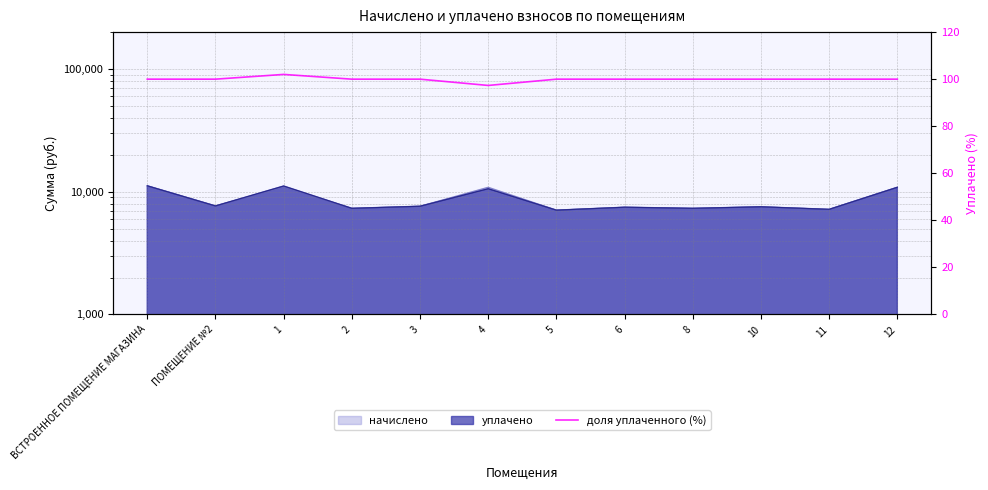

Count the number of values greater than 100.

1